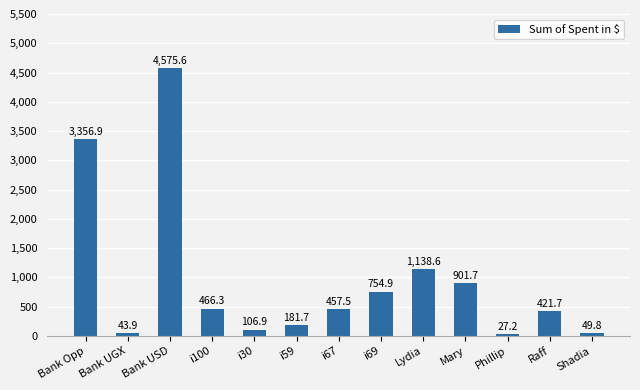

What is the average value?

960.2